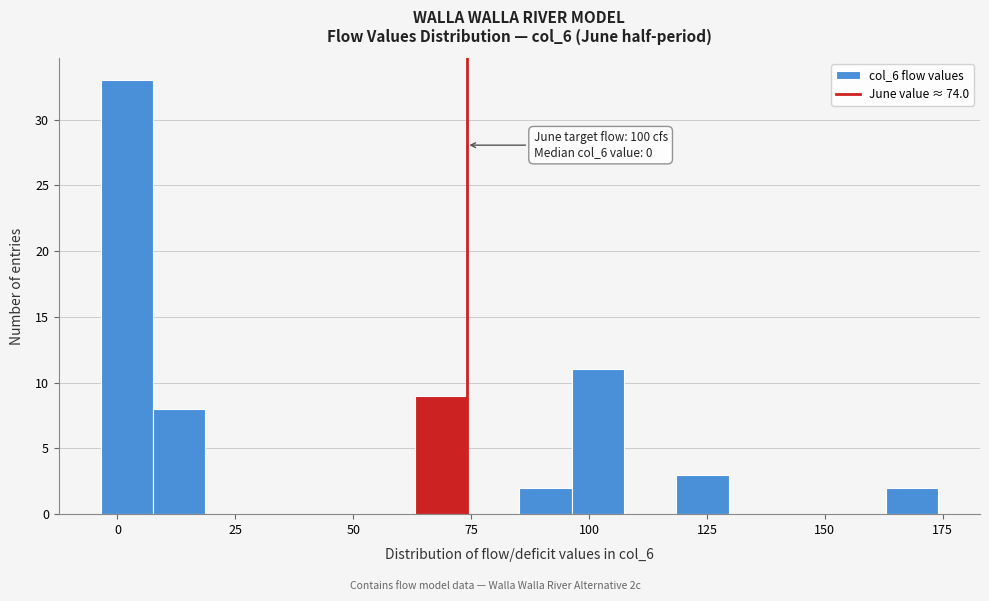

Read against the x-axis, roughly where is the centre of the tallest bar?

0